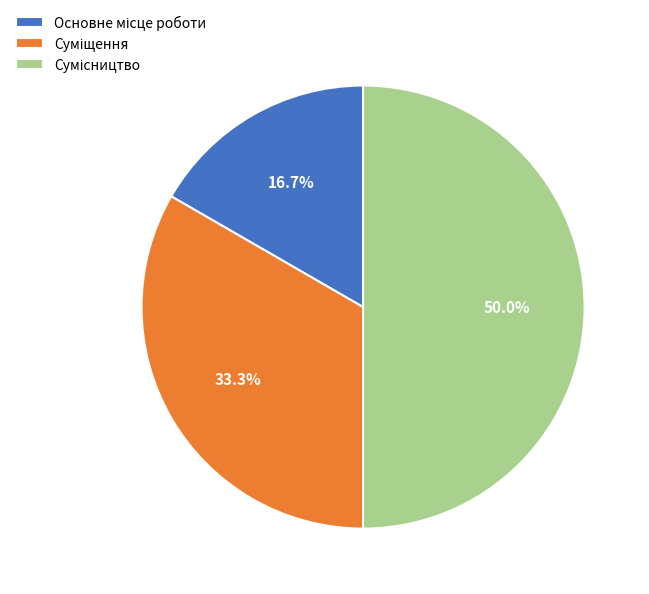

To the nearest percent, what is the combined percentage of Сумісництво and Основне місце роботи?

67%